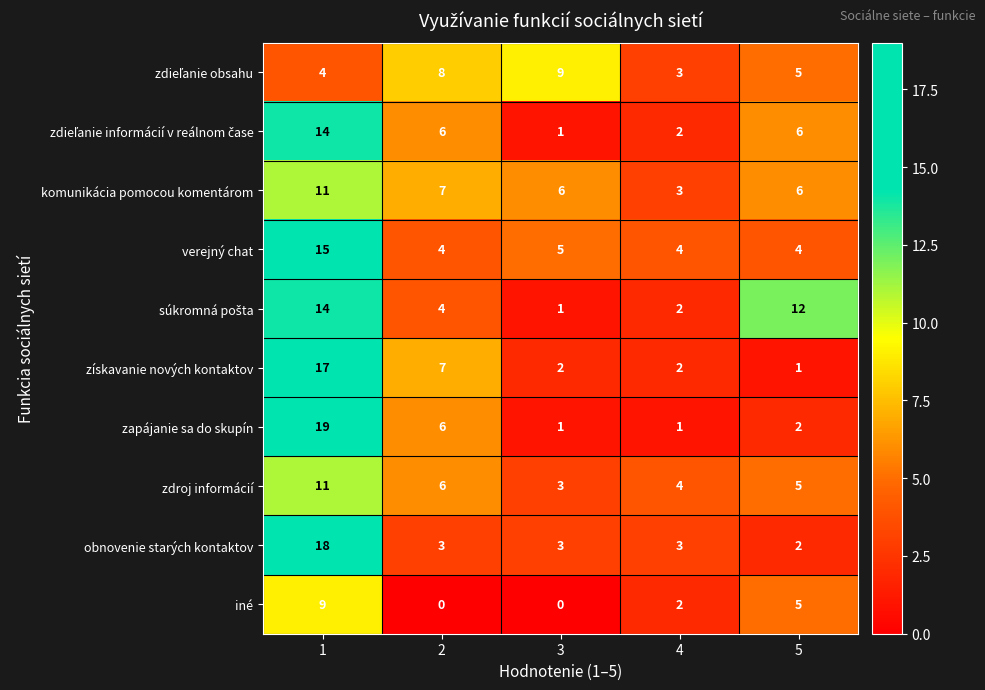

At how many categories does at least one series exceed 5?

4